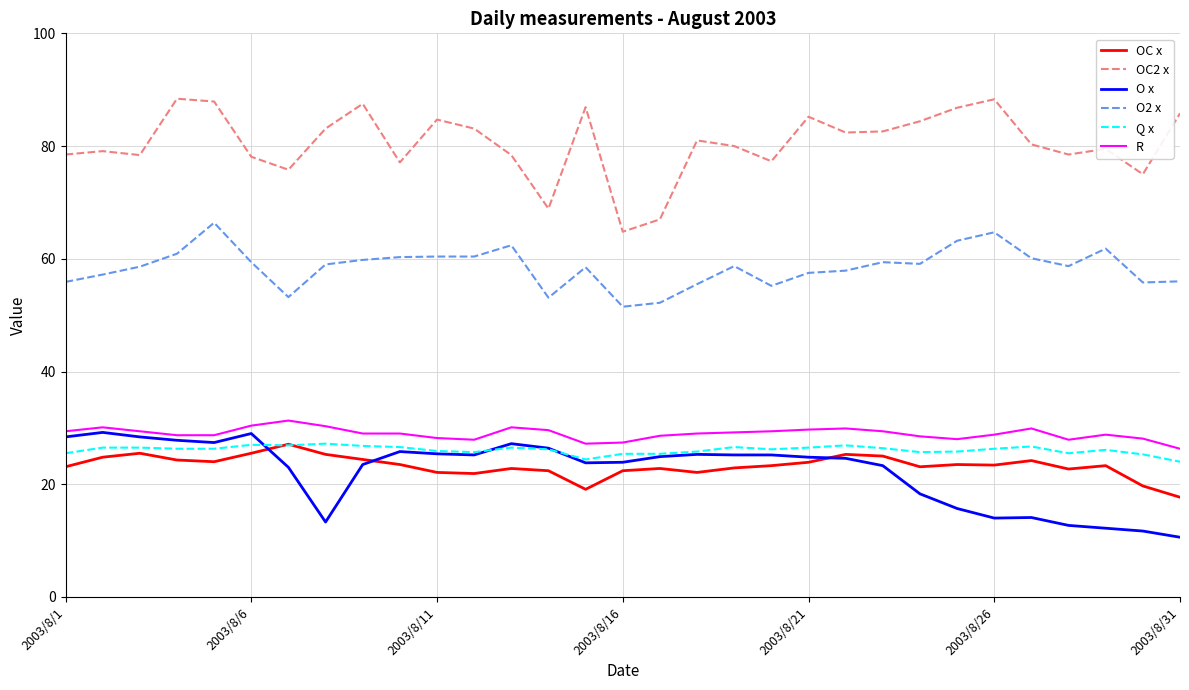

Which series has the largest range (max minus min)?

OC2 x